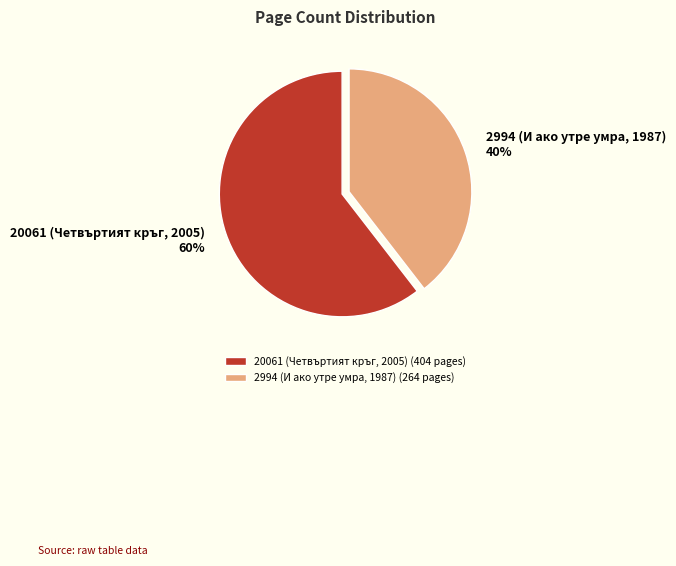

Between 2994 (И ако утре умра, 1987) and 20061 (Четвъртият кръг, 2005), which is larger?

20061 (Четвъртият кръг, 2005)